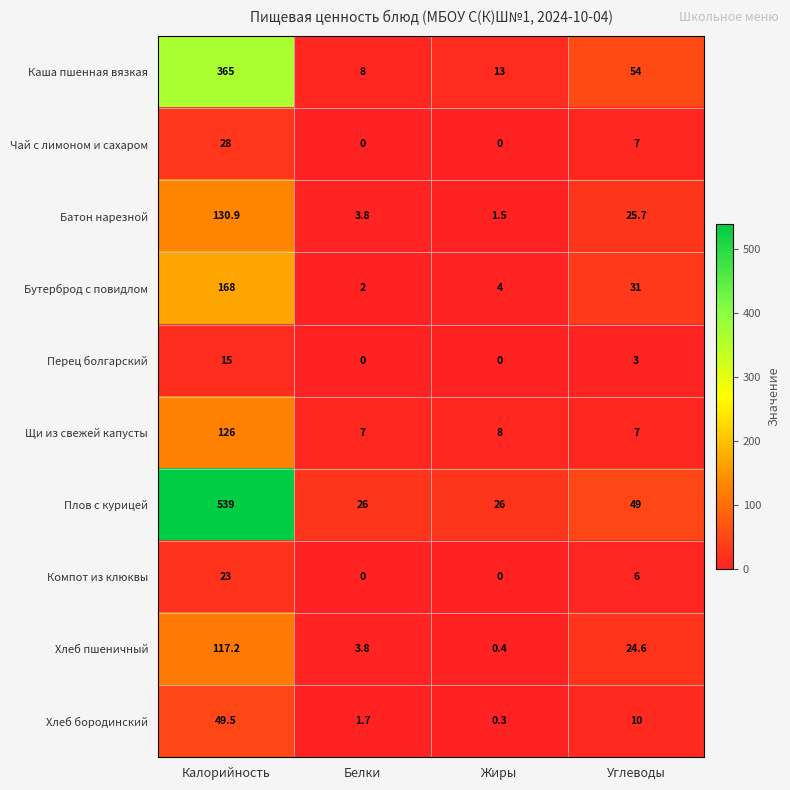

What is the maximum value for Чай с лимоном и сахаром?

28.0